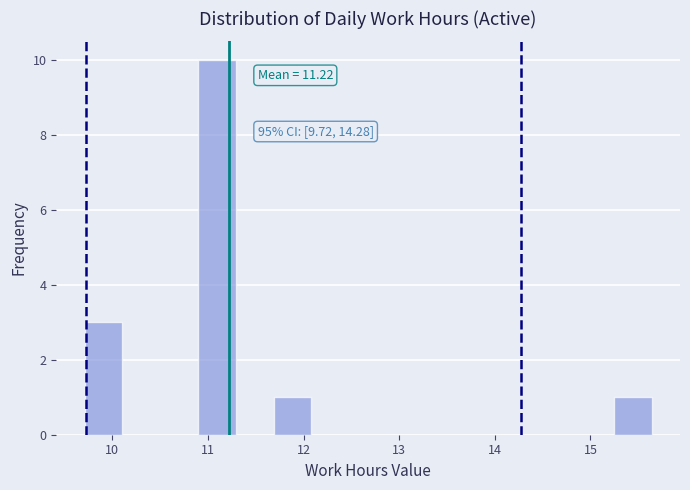

Read against the x-axis, roughly where is the centre of the tallest bar?

11.1